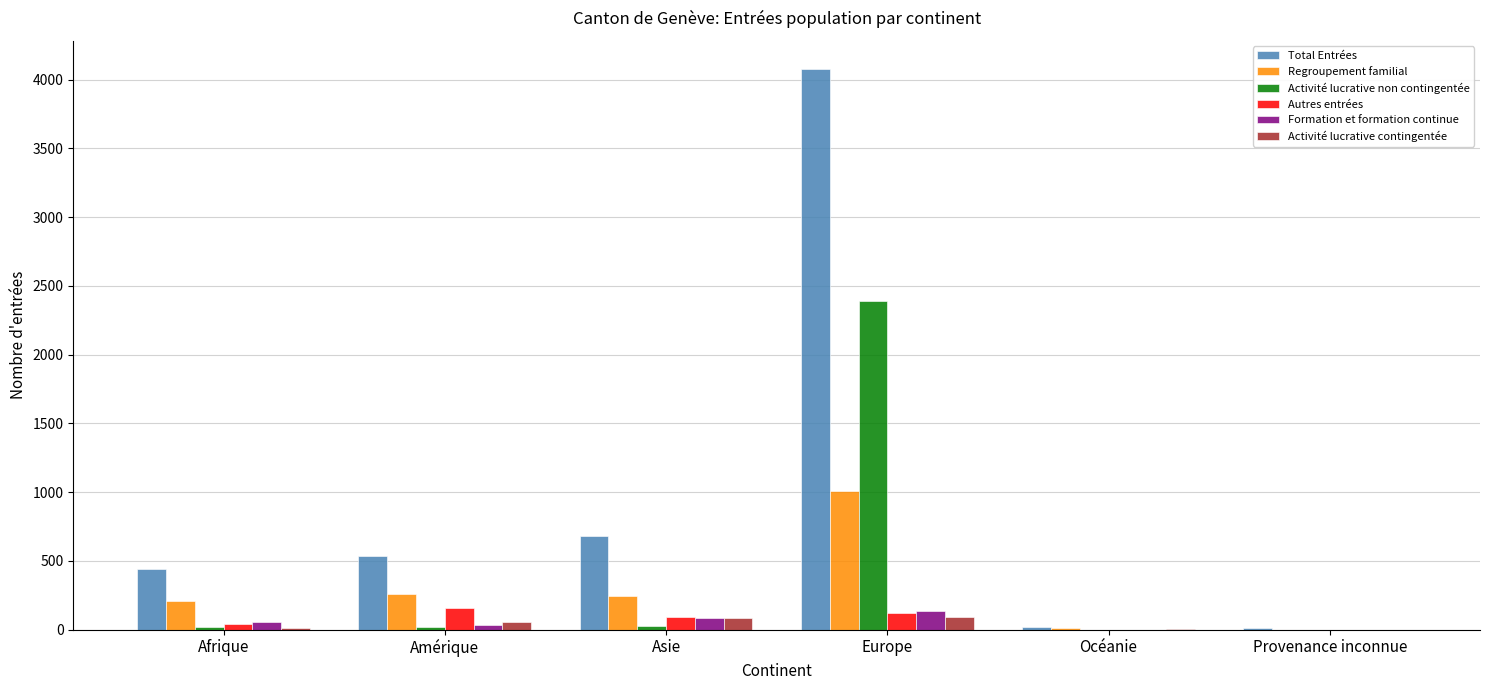

At which category is the sum across all series the highest?

Europe